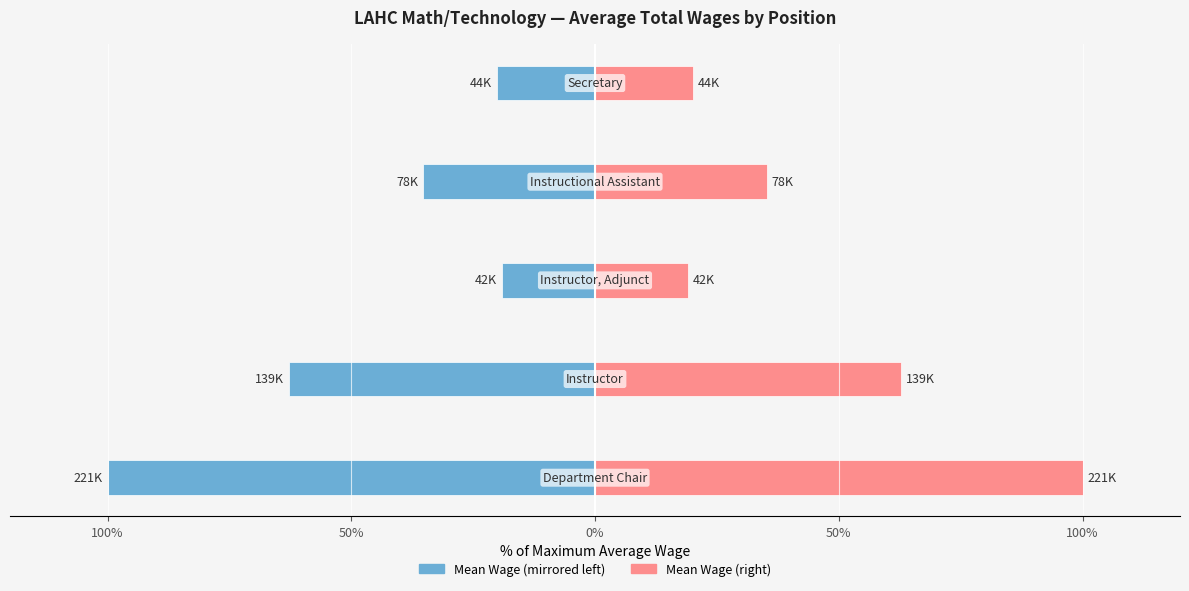

Is the value of Mean Wage (Left) at 50% greater than the value of Mean Wage (Right) at 50%?

No